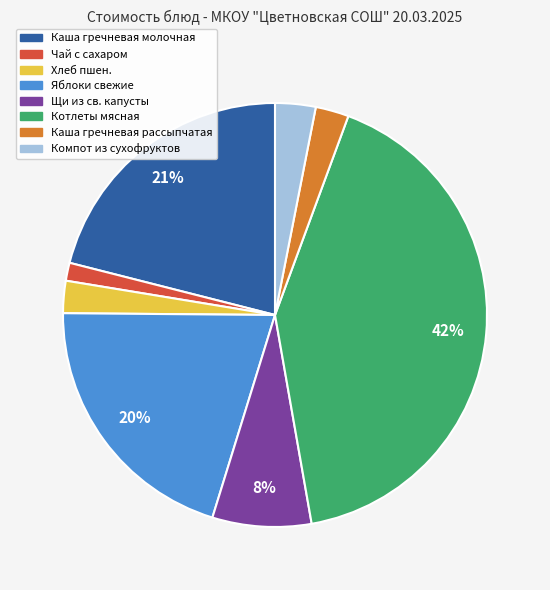

True or false: Компот из сухофруктов accounts for 17% of the total.

False